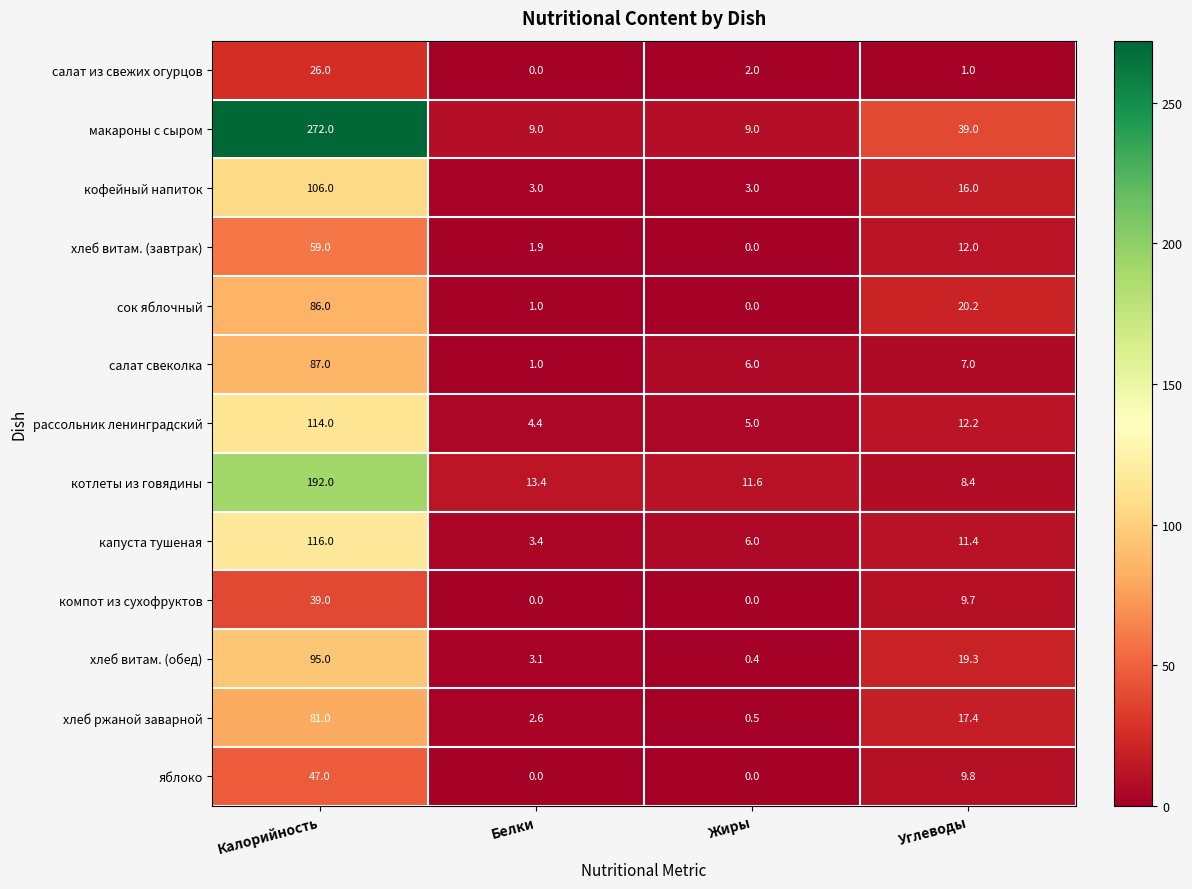

The value of хлеб витам. (завтрак) at Жиры is 0.0. True or false?

True